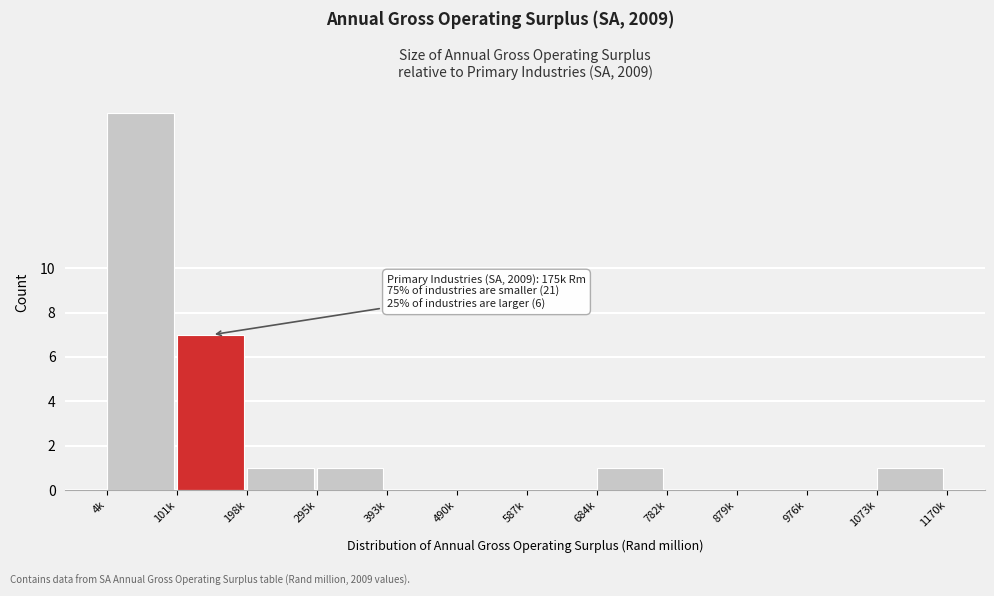

Reading left to right, list all the values displayed in this chart.

4k=17	101k=7	198k=1	295k=1	393k=0	490k=0	587k=0	684k=1	782k=0	879k=0	976k=0	1073k=1